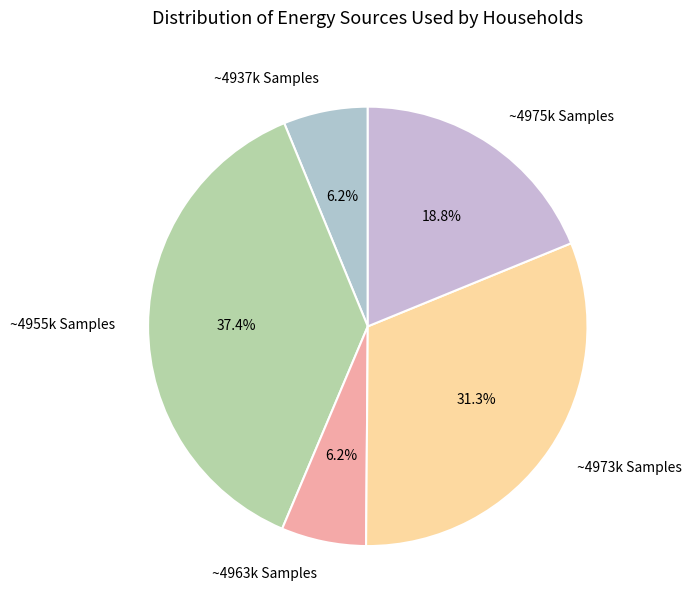

What is the ratio of the value at ~4975k Samples to the value at ~4937k Samples?

3.0